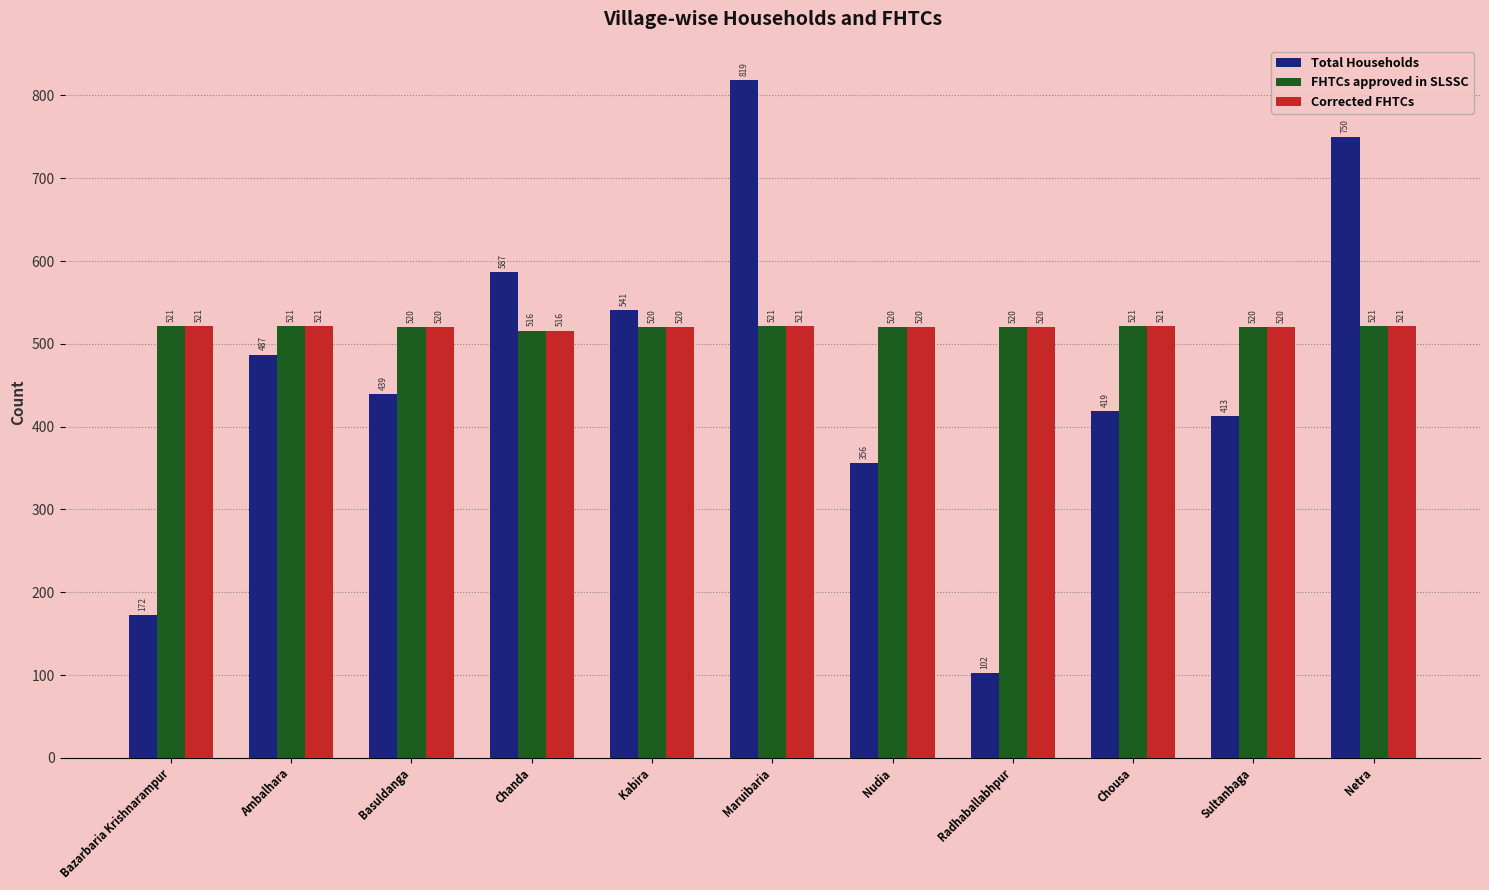

How many bars are there in total?

33